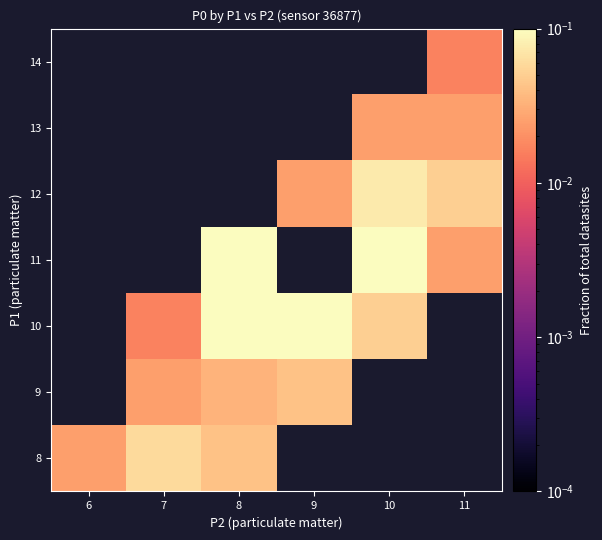

Is the value of 9 at 6 greater than the value of 11 at 11?

No